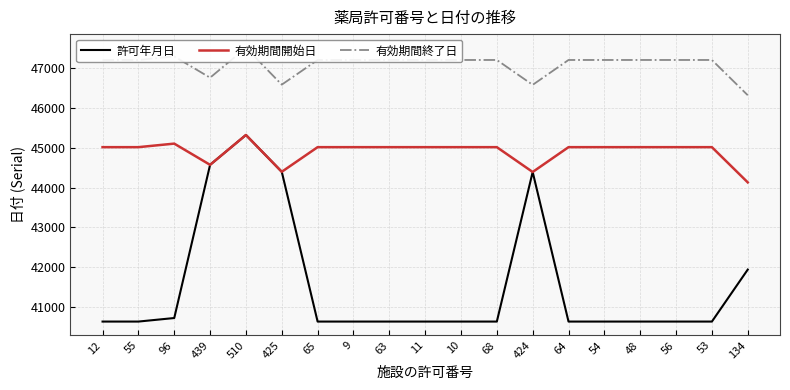

True or false: 有効期間開始日 and 許可年月日 cross at least once.

False